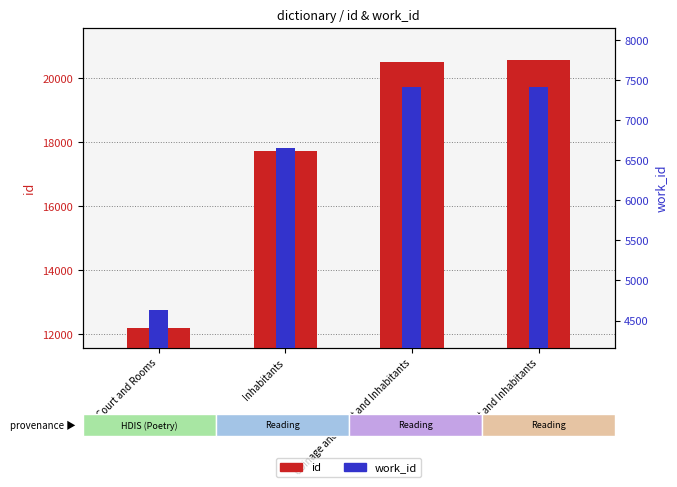

Which series has the largest range (max minus min)?

id